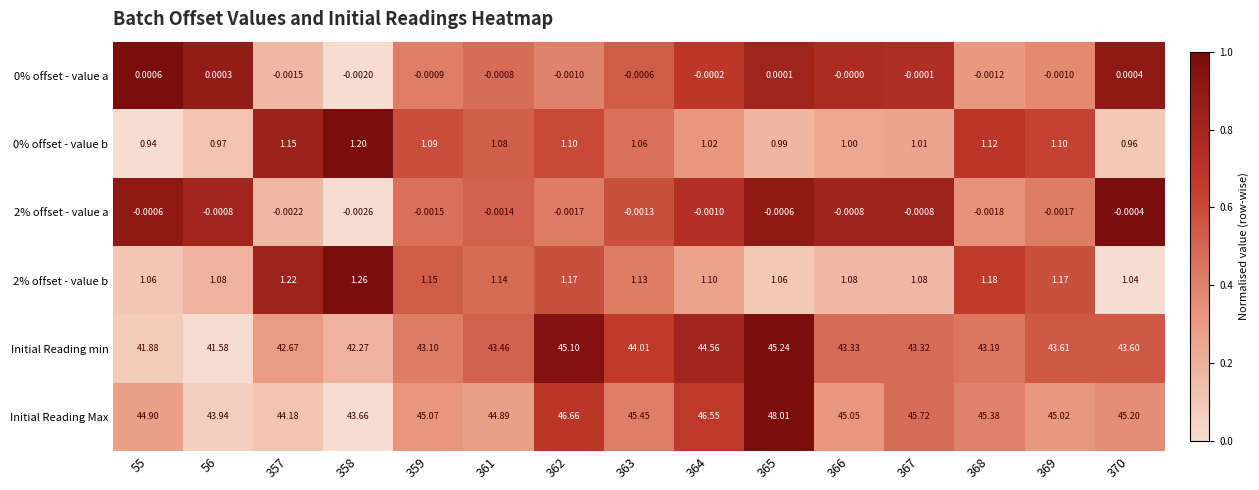

Which series has the largest range (max minus min)?

Initial Reading Max